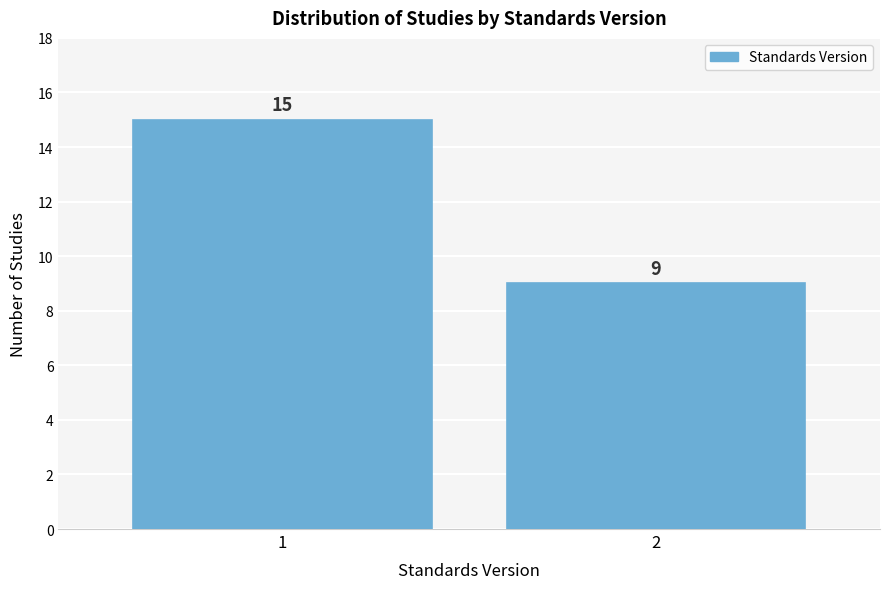

Reading left to right, what are all the values shown in this chart?

1=15	2=9